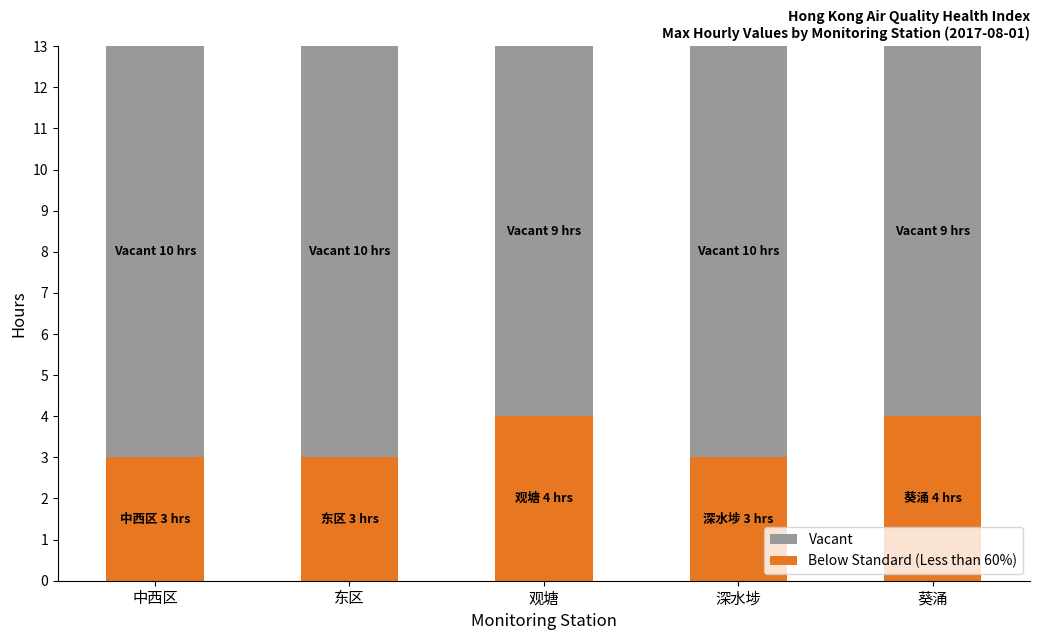

What is the minimum value for Below Standard (Less than 60%)?

3